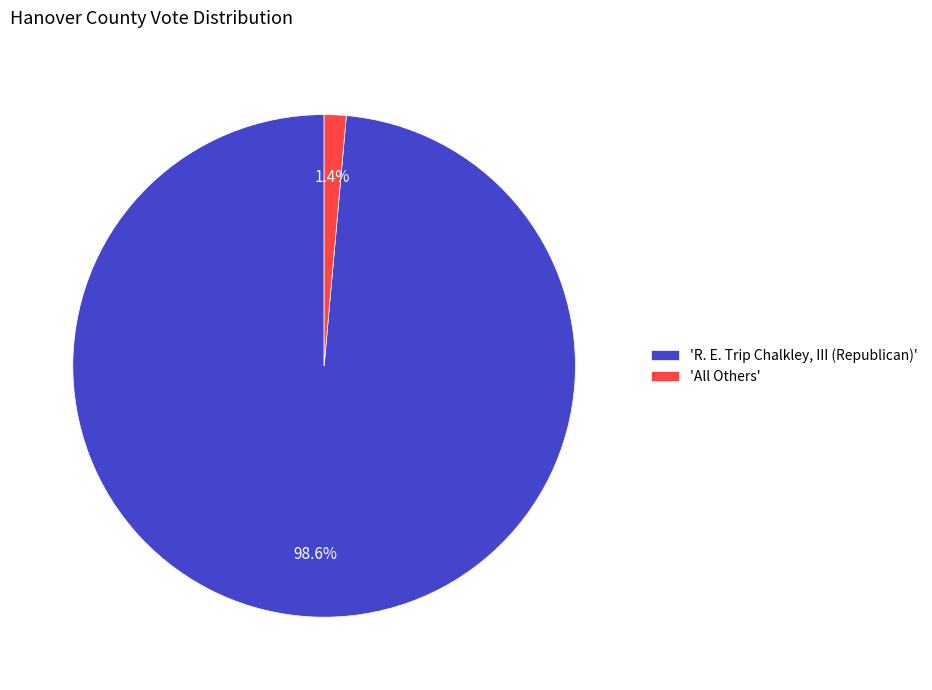

How many slices are in this pie chart?

2